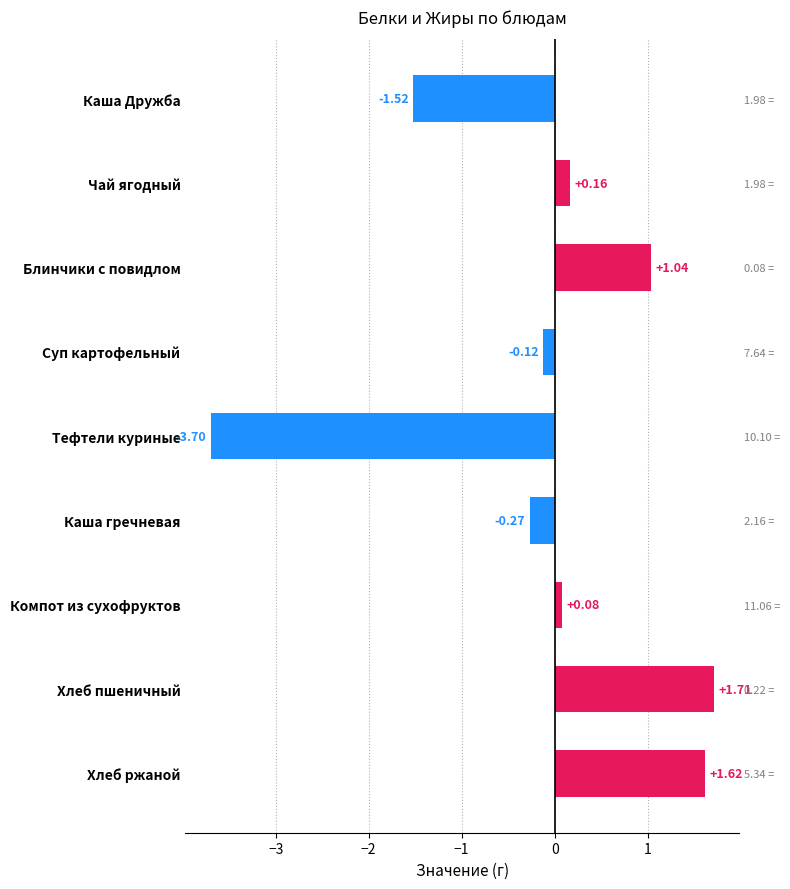

What is the minimum value shown in the chart?

-3.7